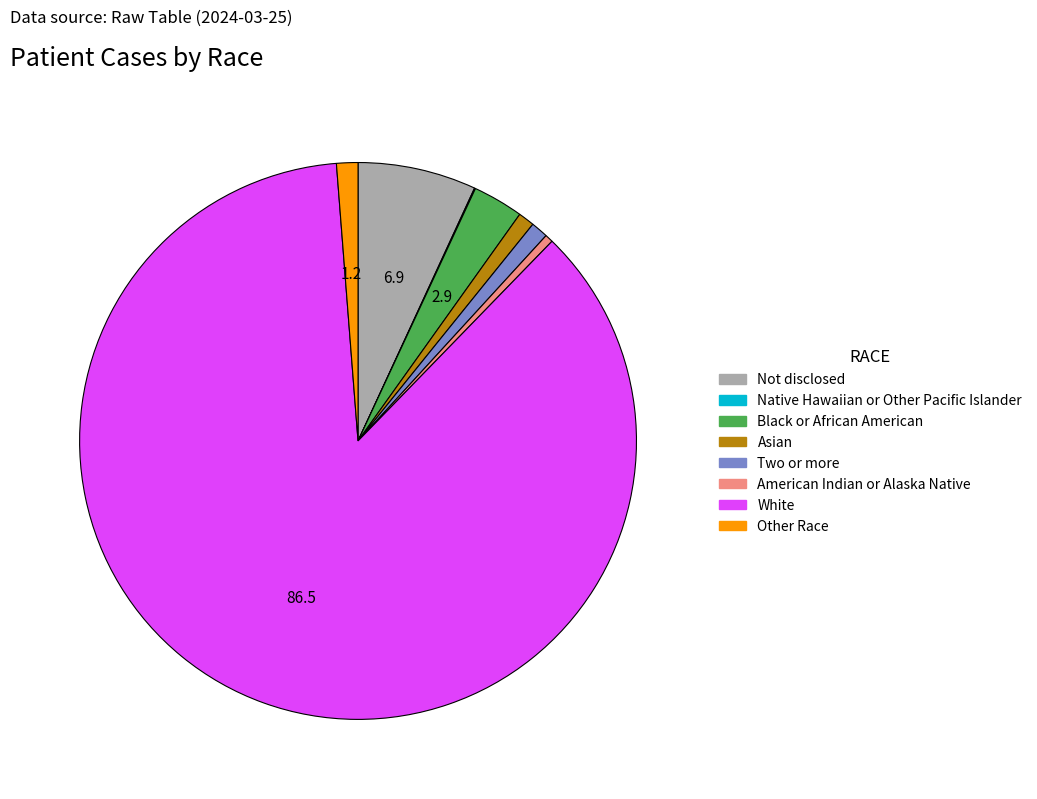

Does White account for over 50% of the chart?

Yes